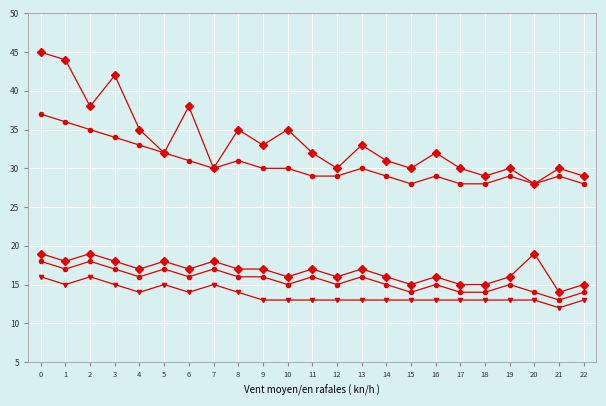

Count the number of categories in the chart.

23